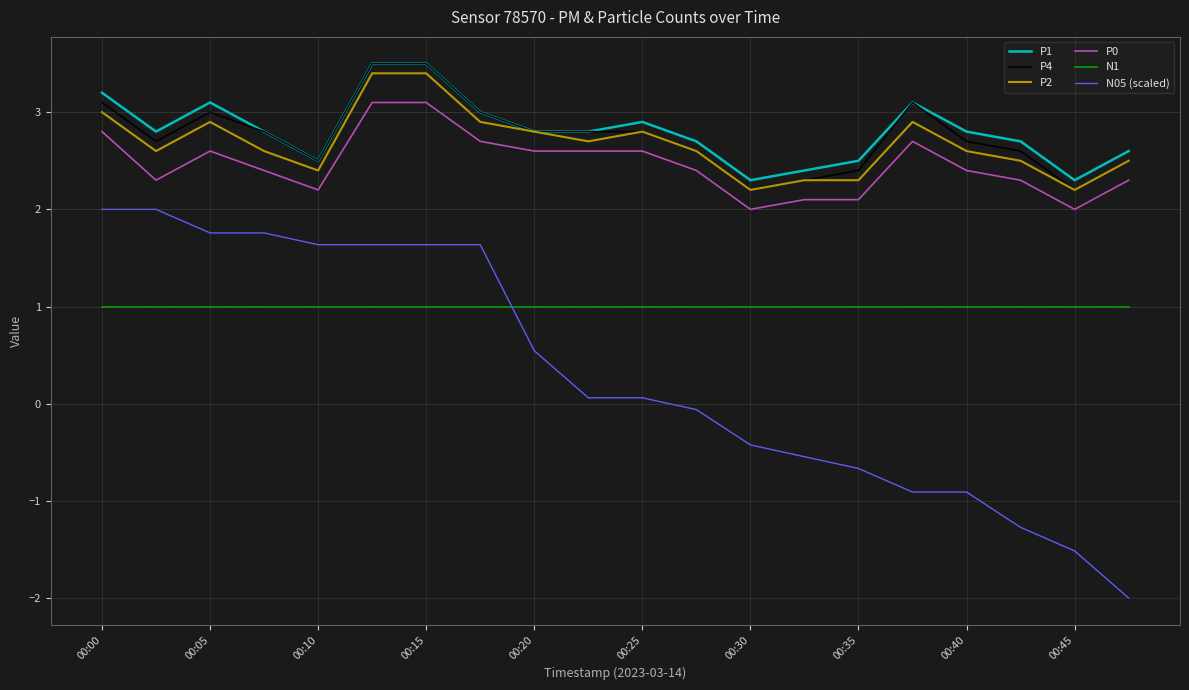

What is the highest value of the P2 series?

3.4